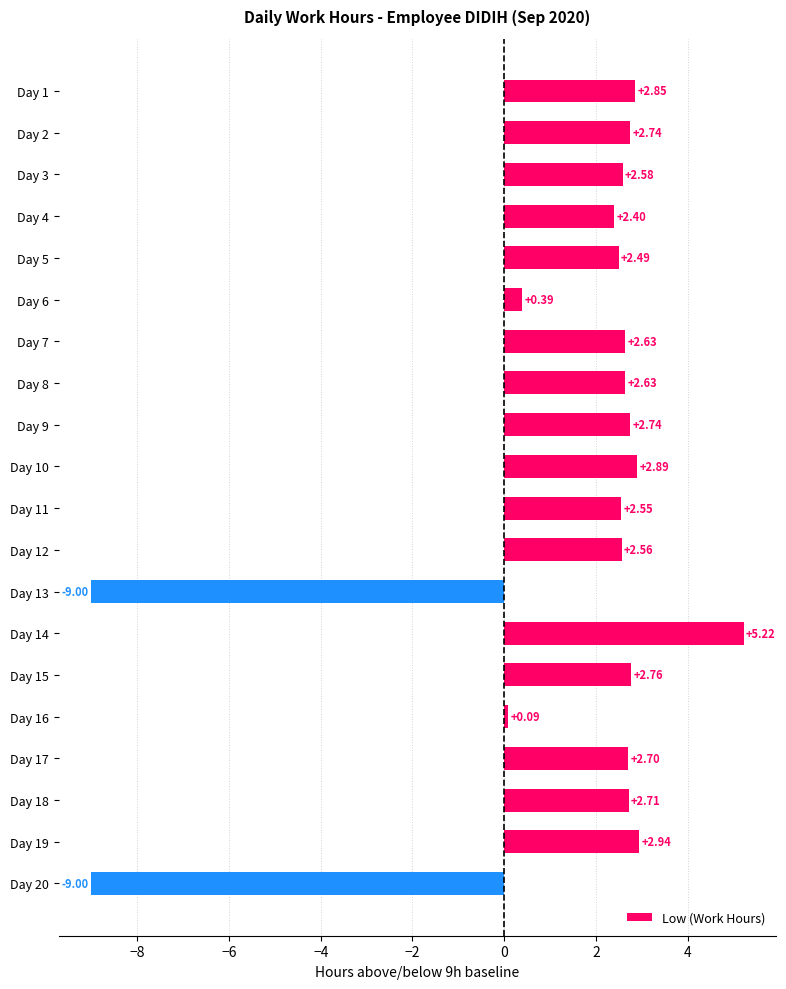

What is the difference between the maximum and minimum values?

14.2